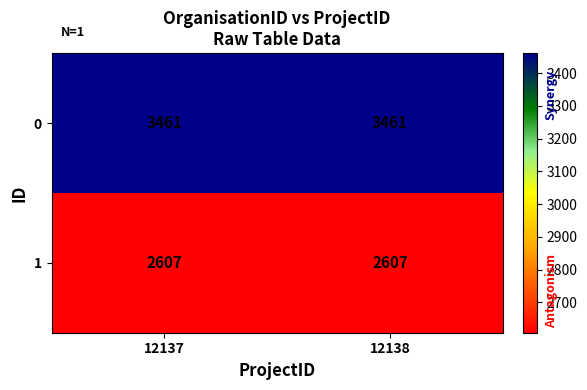

Is the value of 0 at 12137 greater than the value of 1 at 12138?

Yes